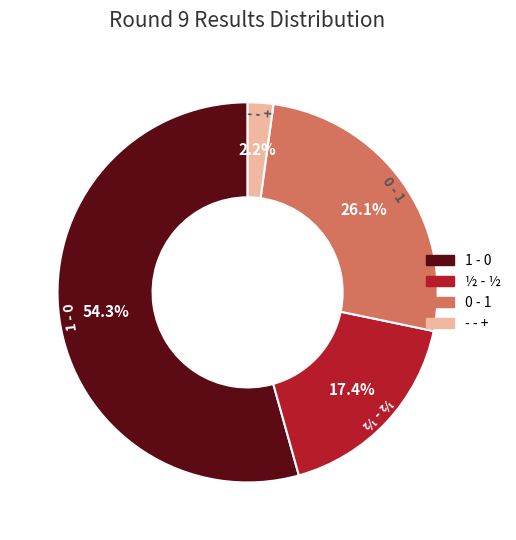

Do 1 - 0 and 0 - 1 together represent more than half of the pie?

Yes